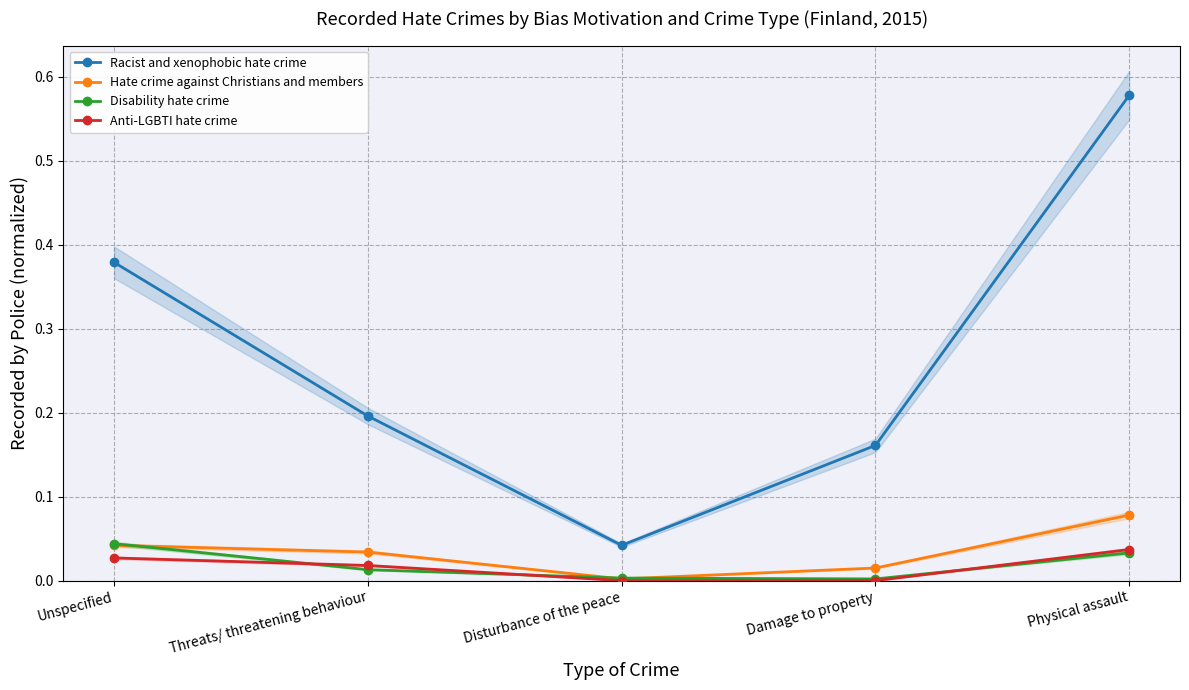

Reading right to left, what are all the values shown in this chart?

Racist and xenophobic hate crime: Physical assault=0.6	Damage to property=0.2	Disturbance of the peace=0.0	Threats/ threatening behaviour=0.2	Unspecified=0.4
Hate crime against Christians and members: Physical assault=0.1	Damage to property=0.0	Disturbance of the peace=0.0	Threats/ threatening behaviour=0.0	Unspecified=0.0
Disability hate crime: Physical assault=0.0	Damage to property=0.0	Disturbance of the peace=0.0	Threats/ threatening behaviour=0.0	Unspecified=0.0
Anti-LGBTI hate crime: Physical assault=0.0	Damage to property=0.0	Disturbance of the peace=0.0	Threats/ threatening behaviour=0.0	Unspecified=0.0